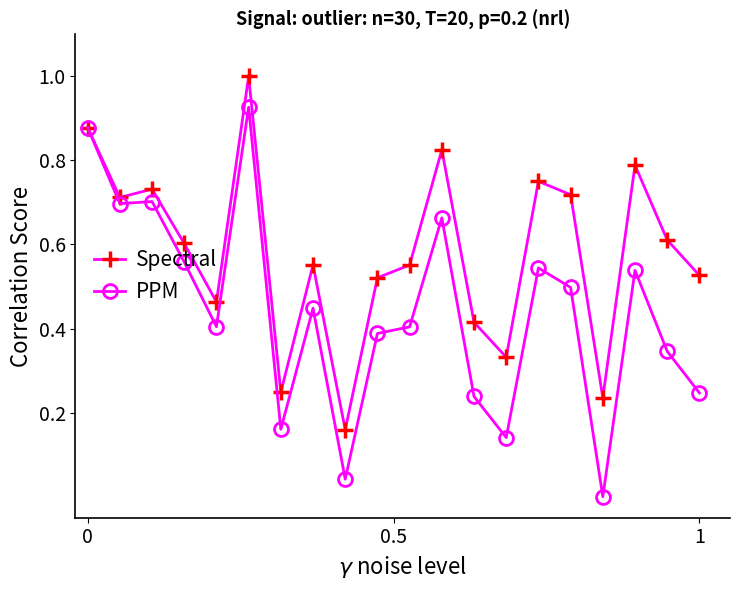

True or false: PPM has more than 2 points higher than both neighbors.

True